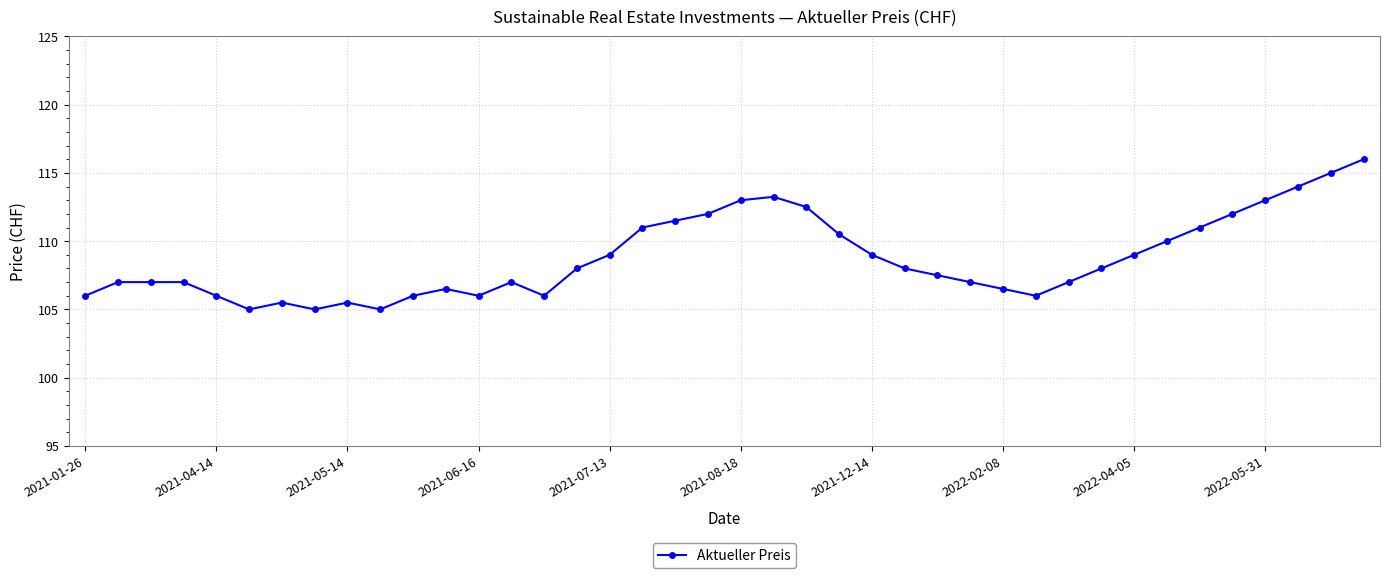

What is the value of the 21st point from the left?

113.0